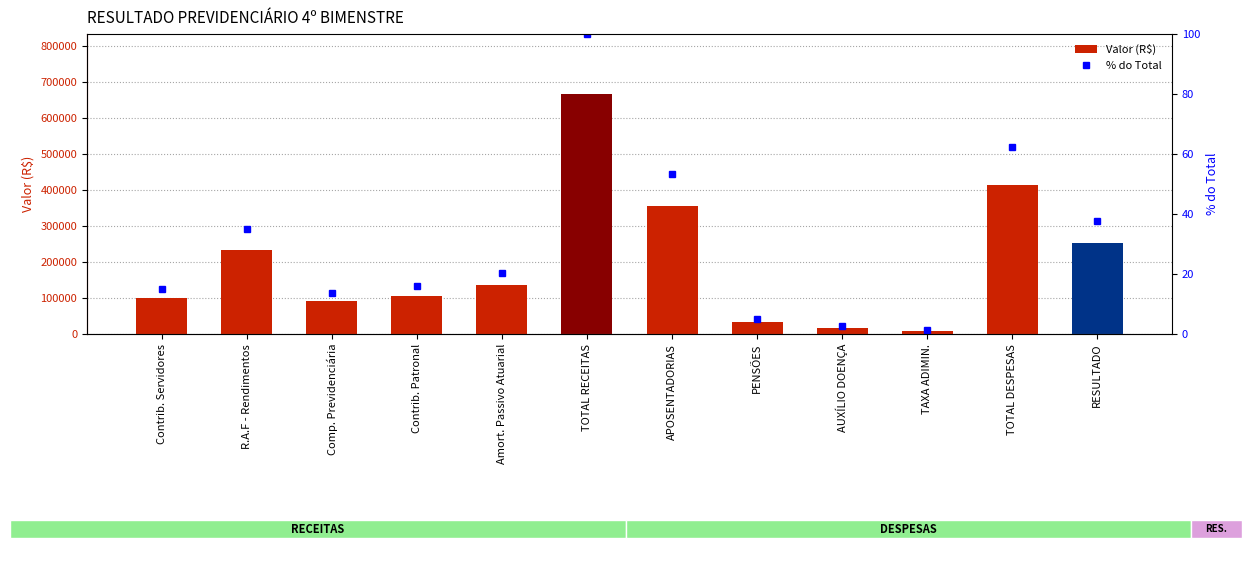

Which series changed the most between Contrib. Servidores and Amort. Passivo Atuarial?

Valor (R$)